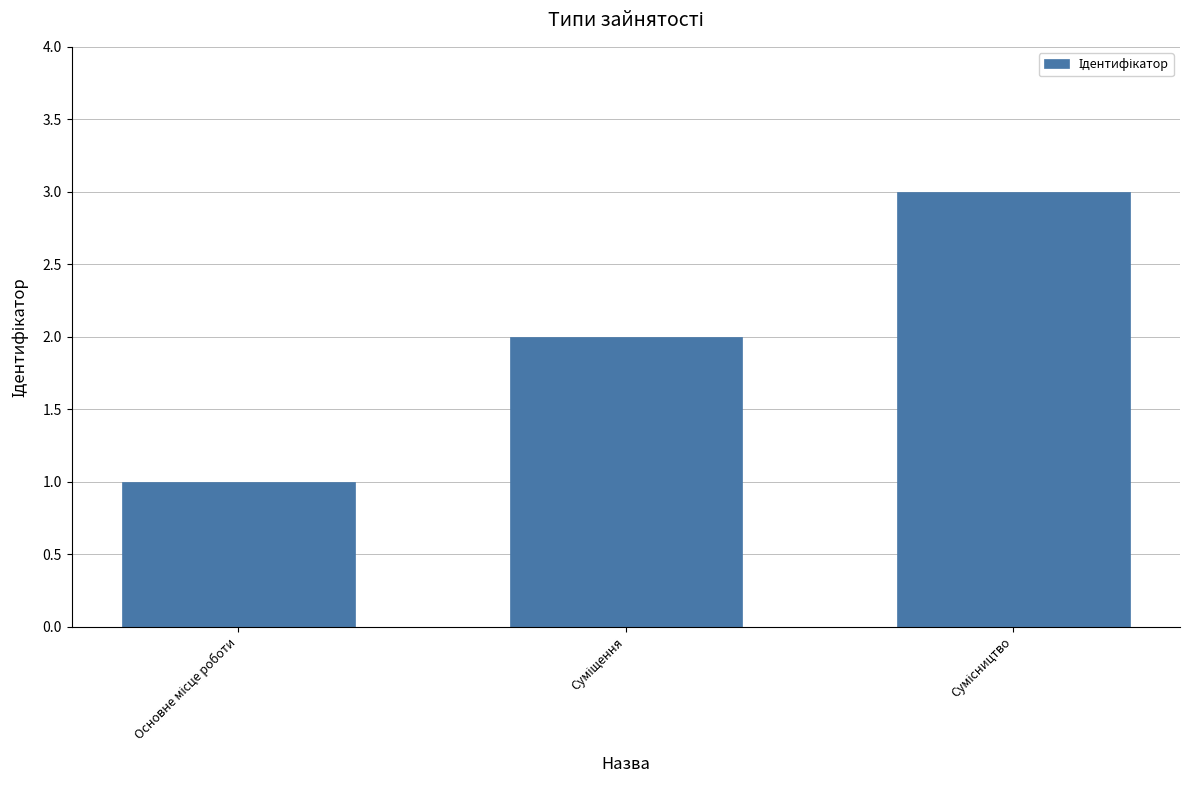

How many data points are less than 2?

1